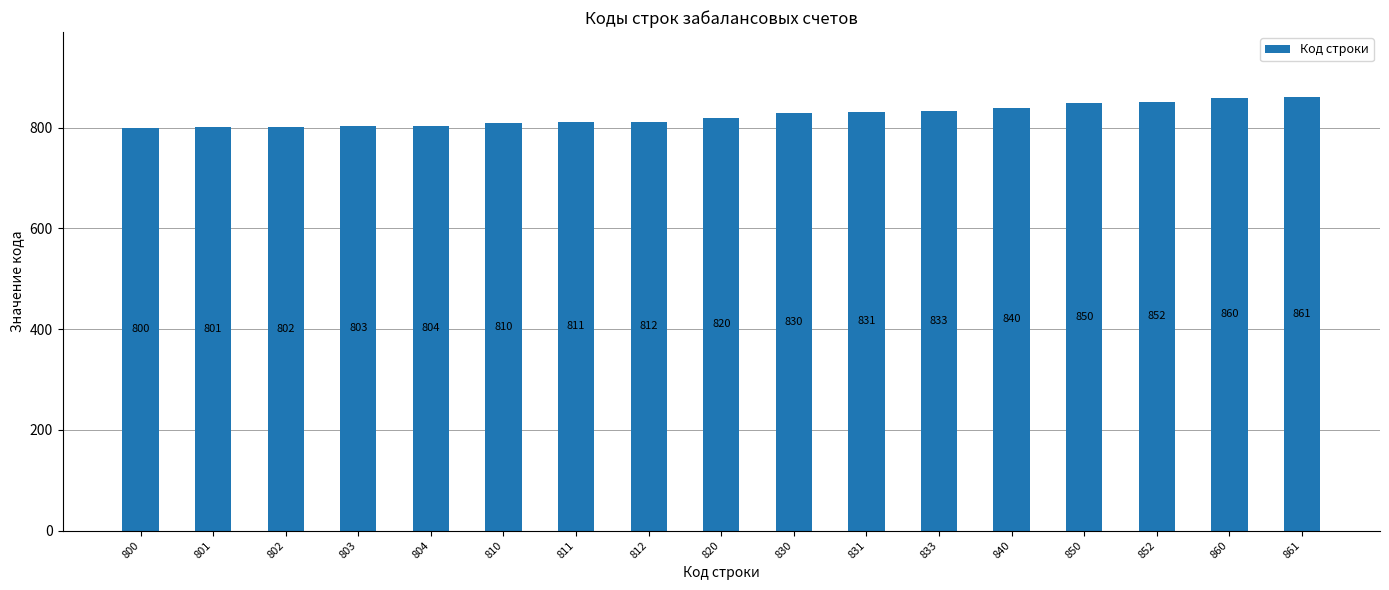

How many categories are shown in the chart?

17